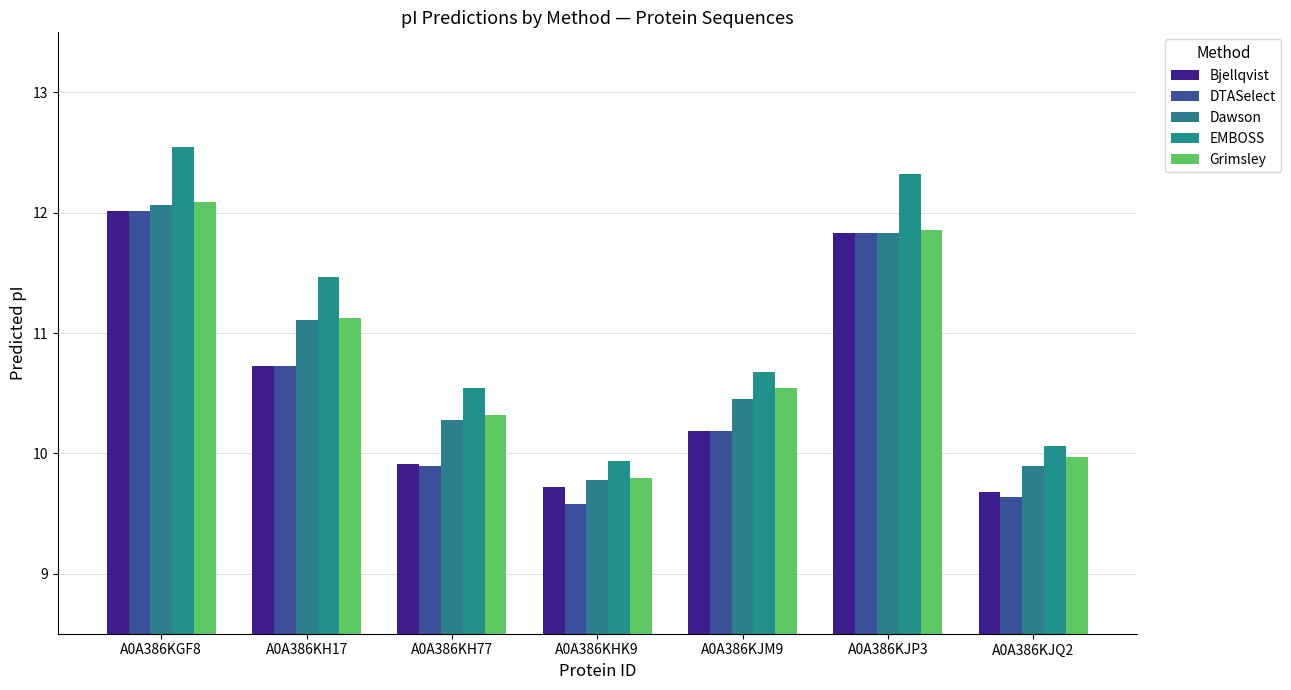

What is the value of the Dawson bar at the 3rd from the left?

10.3